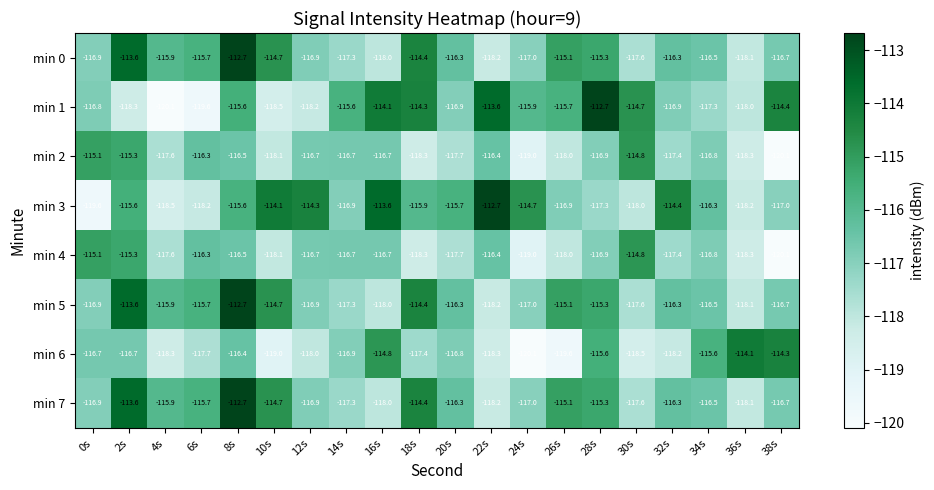

At which category is the sum across all series the highest?

8s